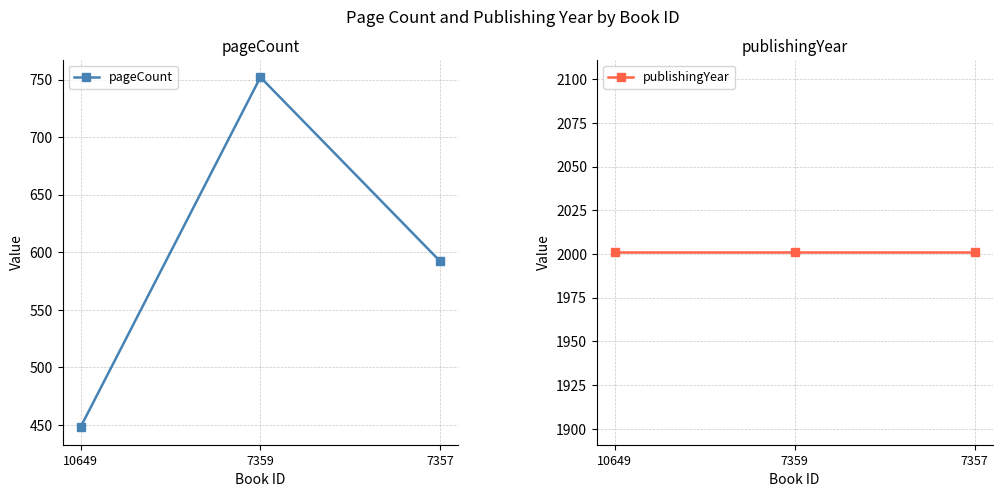

True or false: pageCount has a value of 756 at 10649.

False